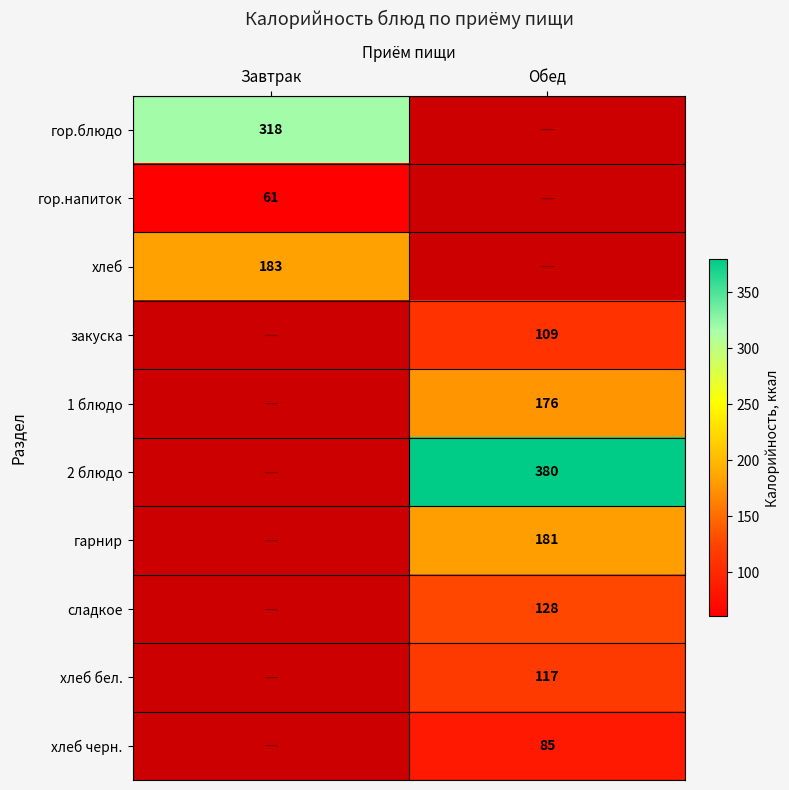

At how many categories does at least one series exceed 292?

2